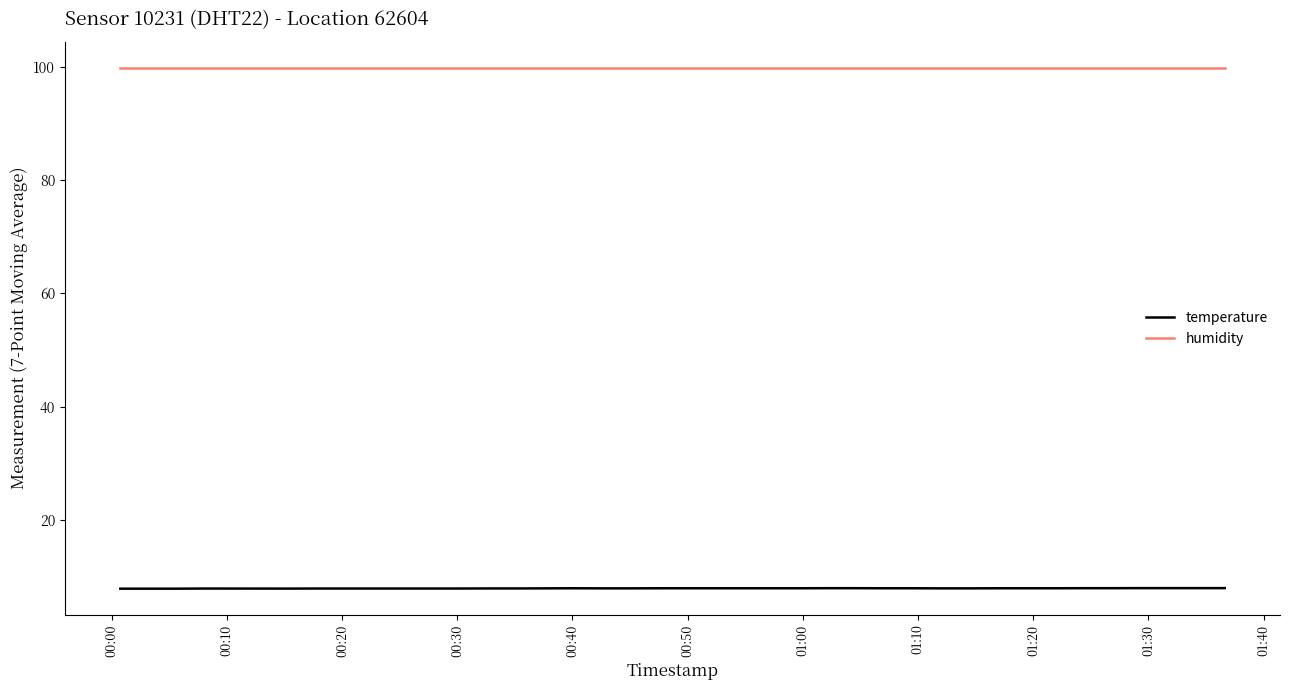

Is this an area chart (filled region under the line)?

No